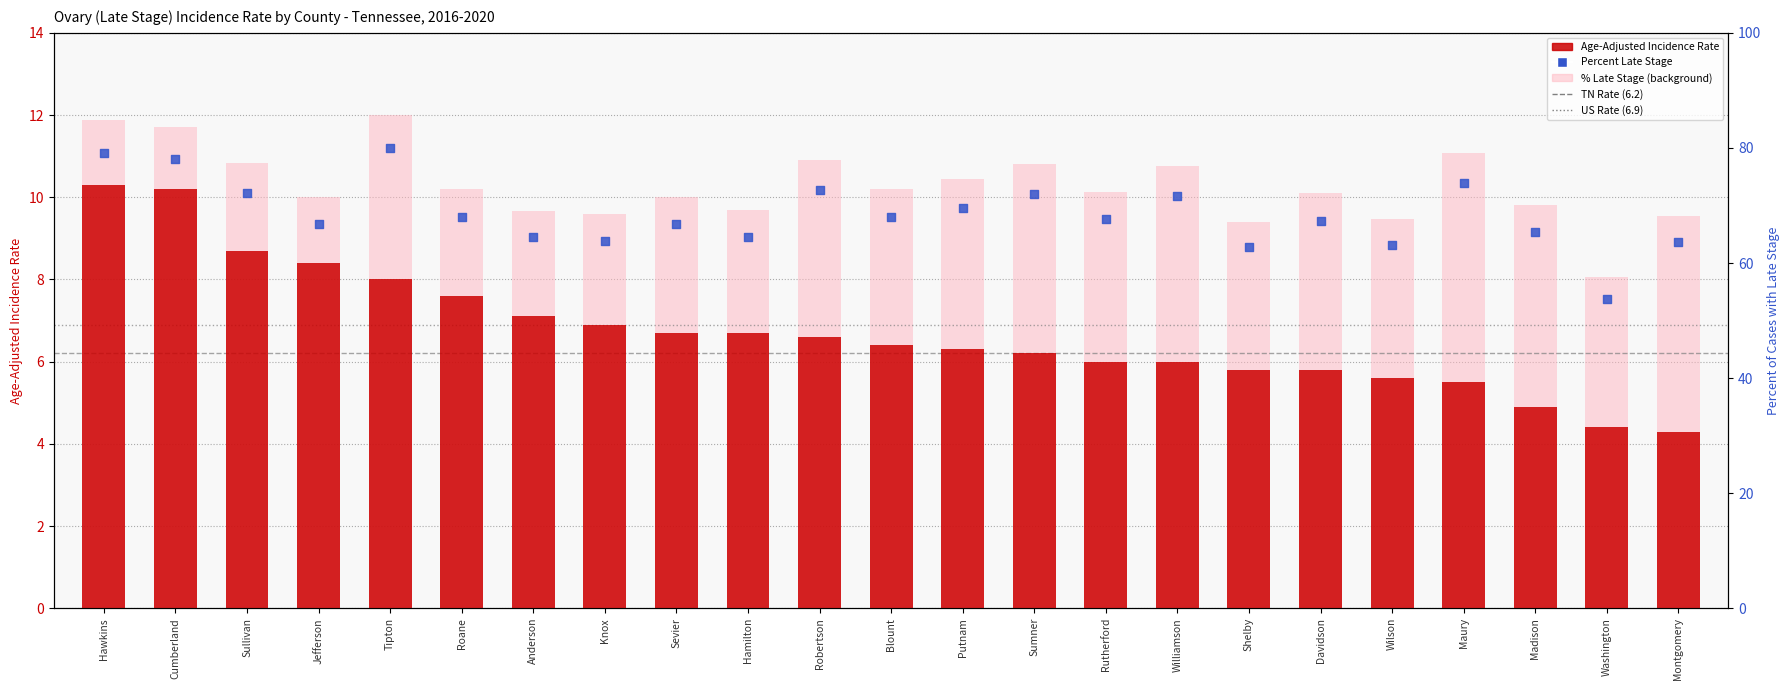

At which category is the sum across all series the highest?

Hawkins